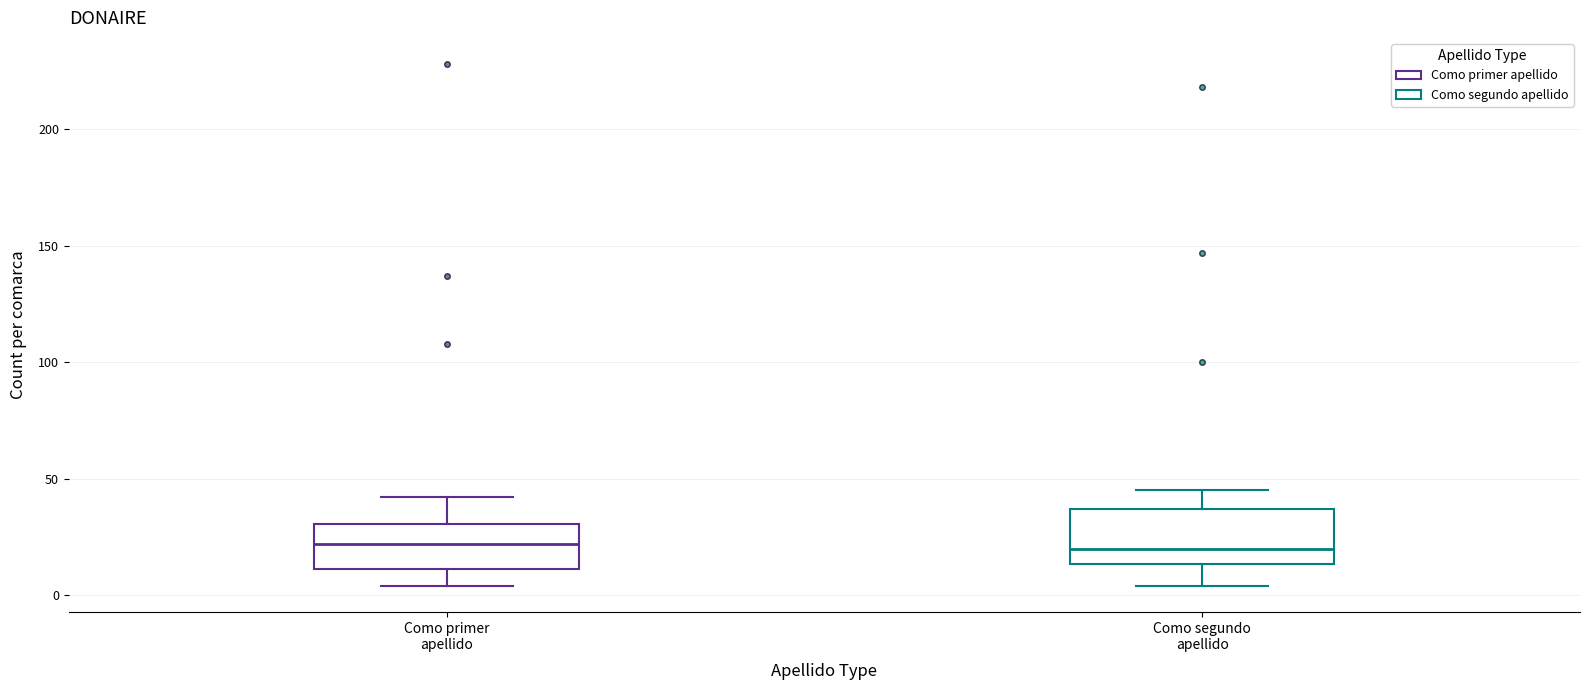

Reading left to right, read every box against the y-axis: the position of its median line, the range the box covers, and the ends of its whiskers. The values are not printed on the chart, so give them approximately, as read against the axis.

Como primer apellido: median 20, box 10 to 30, whiskers 5 to 40
Como segundo apellido: median 20, box 15 to 35, whiskers 5 to 45